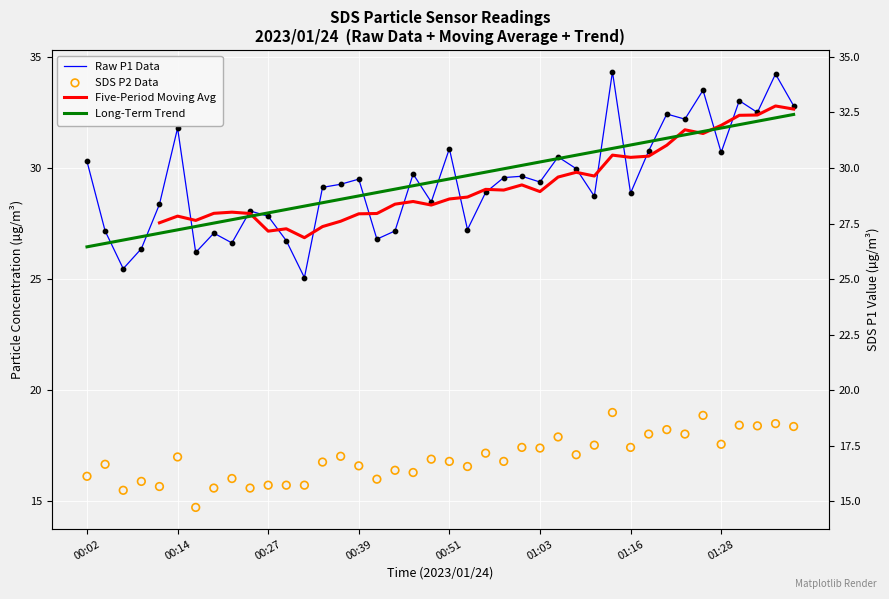

Which series has the largest Y range (max minus min)?

Raw P1 Data